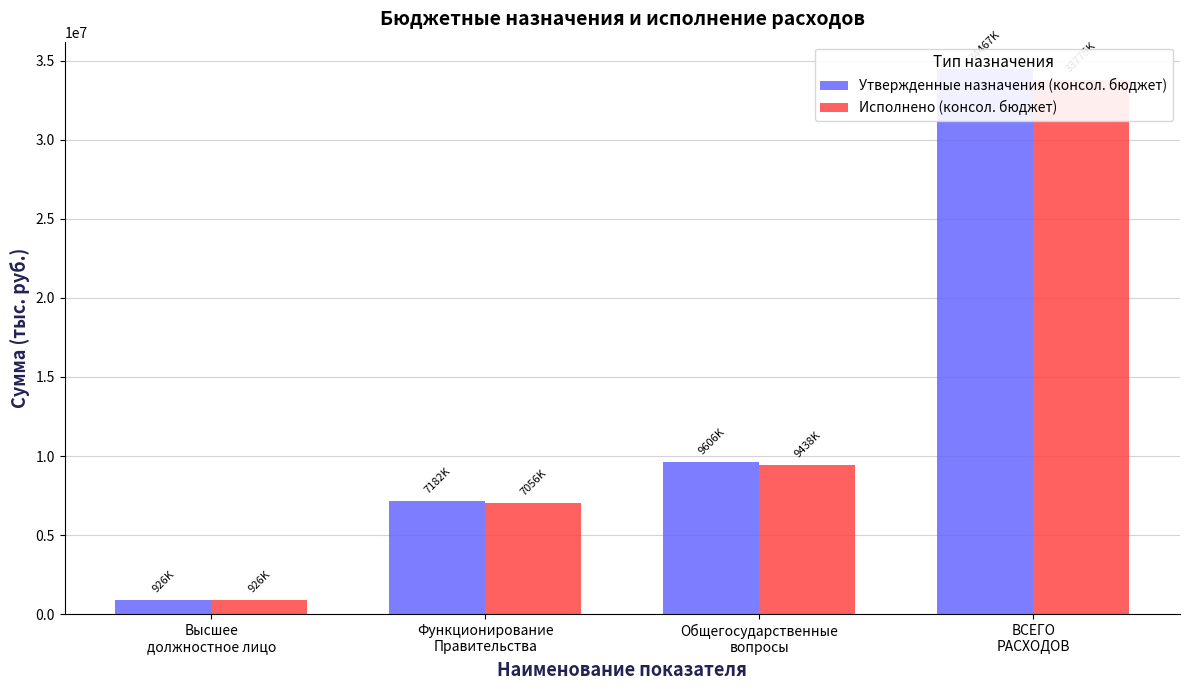

Which series has the largest range (max minus min)?

Утвержденные назначения (консол. бюджет)